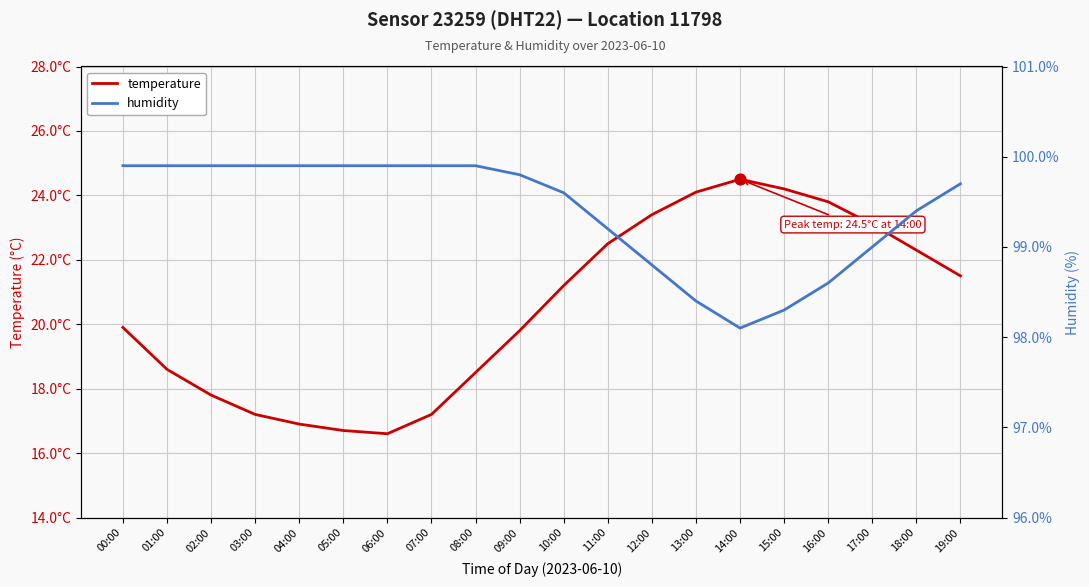

What is the total value across all series at 02:00?

117.7